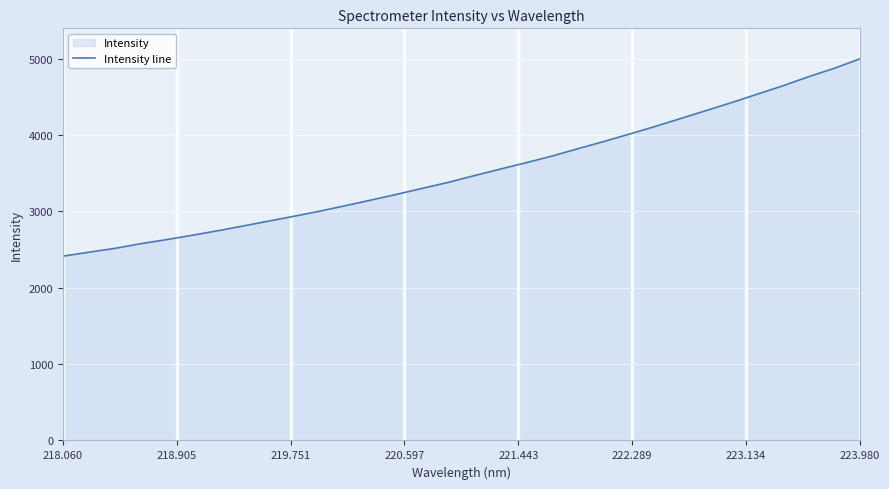

What is the average value?

3524.1